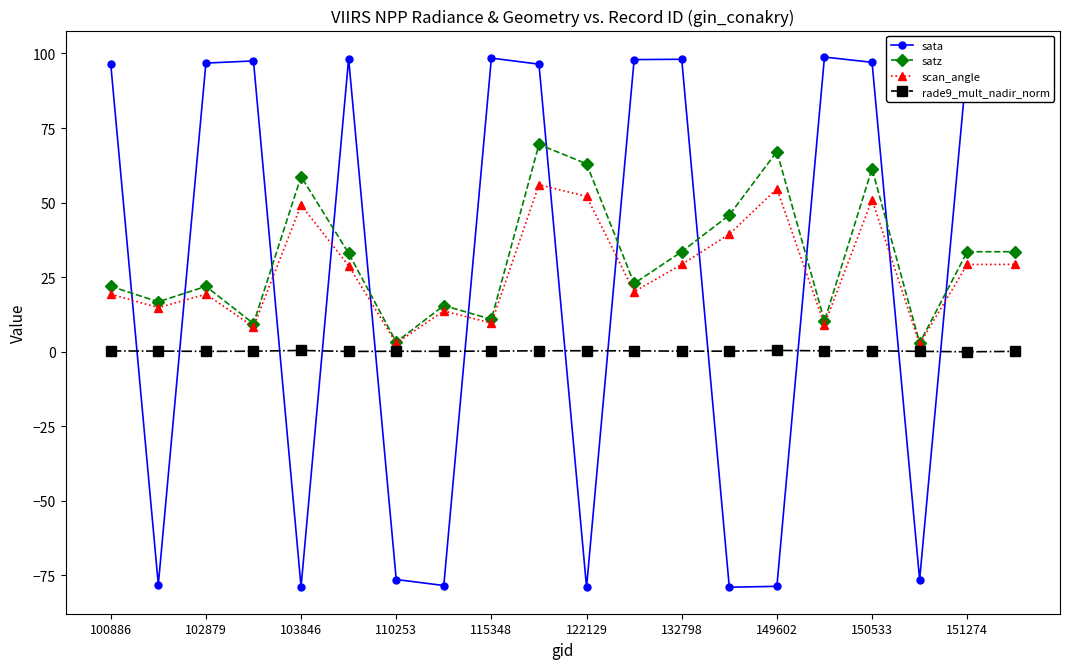

True or false: scan_angle has more than 0 points higher than both neighbors.

True